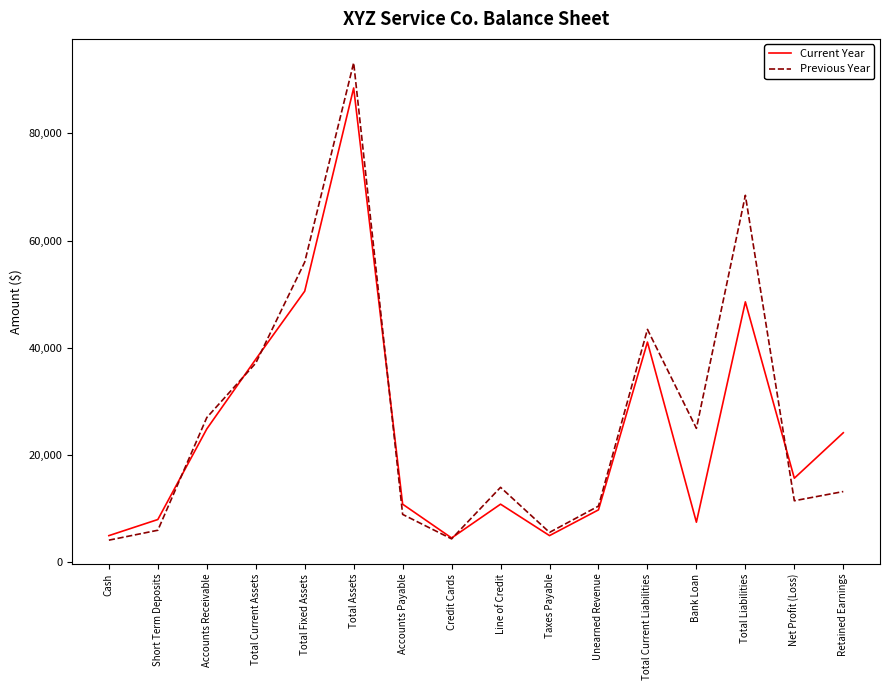

Which category has the highest value in the Current Year series?

Total Assets